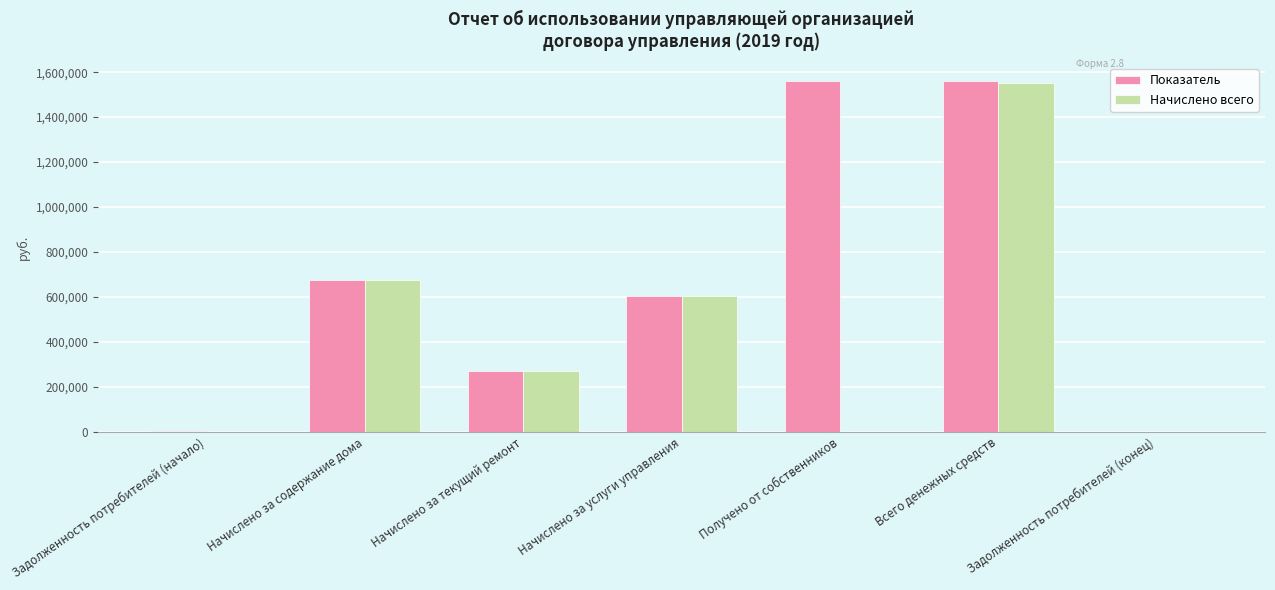

How many values in the Начислено всего series exceed 268964?

4